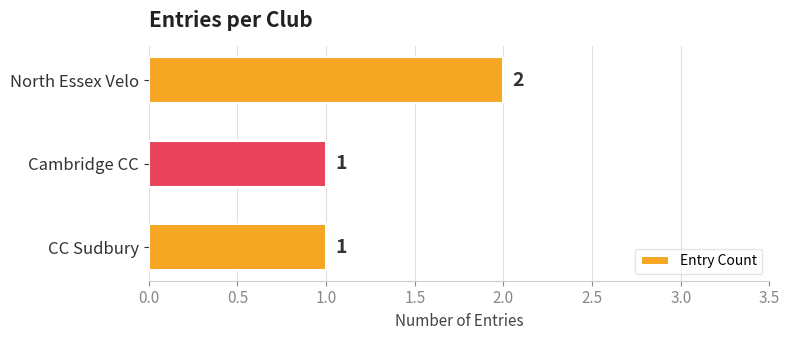

True or false: the data shows 1 at Cambridge CC.

True